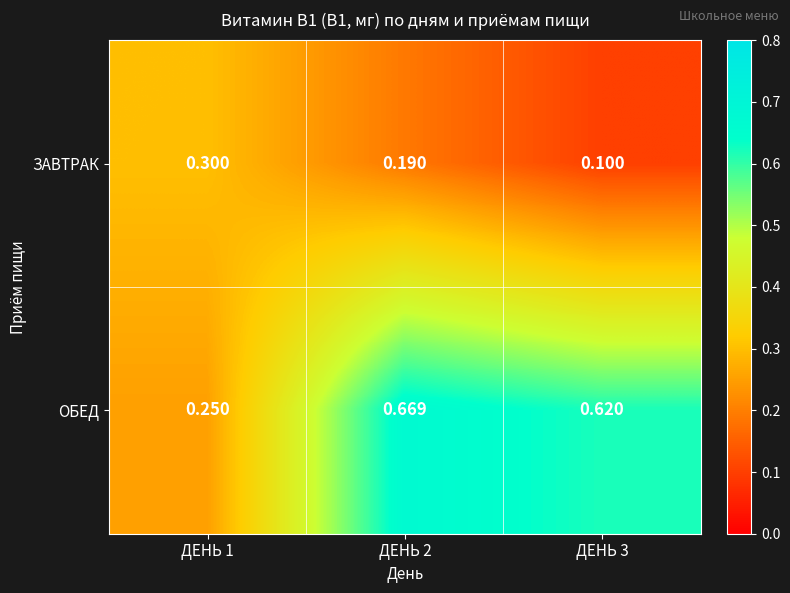

List the series in order of their overall mean, highest first.

ОБЕД, ЗАВТРАК